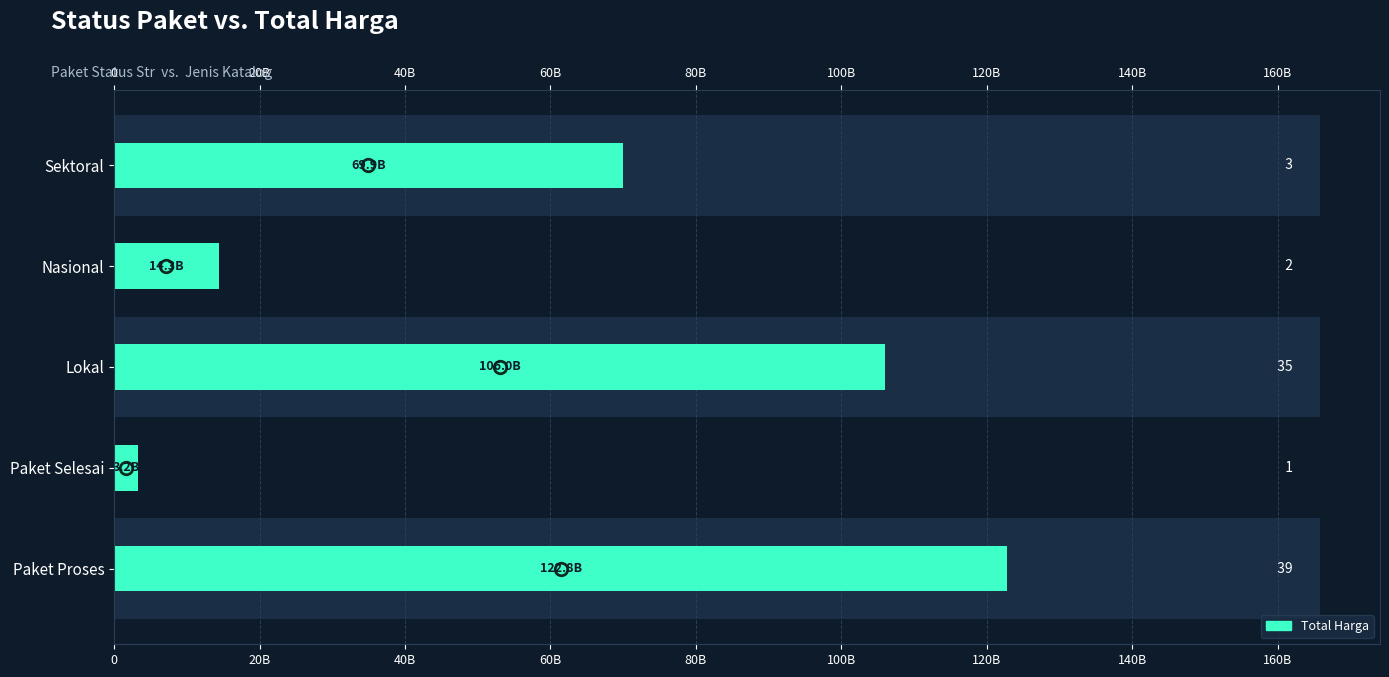

What is the difference between the second highest and minimum values?

102837461242